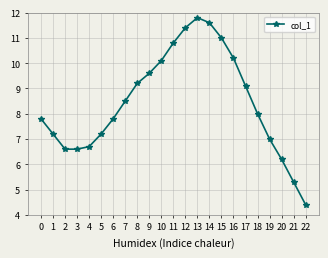

Is it true that the value at 12 is 20.2?

False